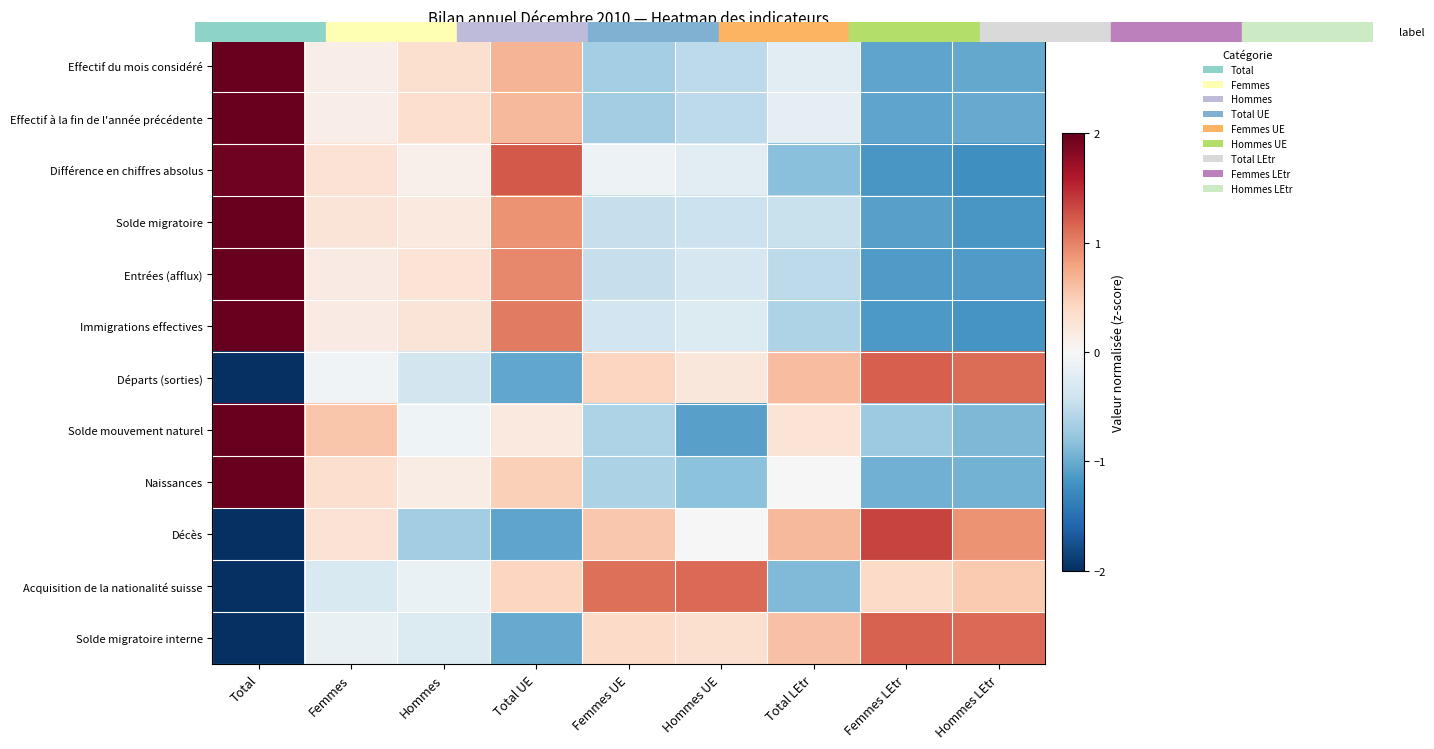

Reading right to left, extract all data points from this chart.

Effectif du mois considéré: Hommes LEtr=-1.0	Femmes LEtr=-1.1	Total LEtr=-0.2	Hommes UE=-0.5	Femmes UE=-0.7	Total UE=0.7	Hommes=0.3	Femmes=0.1	Total=2.3
Effectif à la fin de l'année précédente: Hommes LEtr=-1.0	Femmes LEtr=-1.0	Total LEtr=-0.2	Hommes UE=-0.5	Femmes UE=-0.7	Total UE=0.7	Hommes=0.3	Femmes=0.1	Total=2.3
Différence en chiffres absolus: Hommes LEtr=-1.2	Femmes LEtr=-1.2	Total LEtr=-0.8	Hommes UE=-0.2	Femmes UE=-0.1	Total UE=1.2	Hommes=0.1	Femmes=0.3	Total=1.9
Solde migratoire: Hommes LEtr=-1.2	Femmes LEtr=-1.1	Total LEtr=-0.5	Hommes UE=-0.4	Femmes UE=-0.5	Total UE=0.9	Hommes=0.2	Femmes=0.3	Total=2.2
Entrées (afflux): Hommes LEtr=-1.1	Femmes LEtr=-1.1	Total LEtr=-0.5	Hommes UE=-0.3	Femmes UE=-0.5	Total UE=1.0	Hommes=0.3	Femmes=0.2	Total=2.2
Immigrations effectives: Hommes LEtr=-1.2	Femmes LEtr=-1.1	Total LEtr=-0.6	Hommes UE=-0.3	Femmes UE=-0.4	Total UE=1.0	Hommes=0.3	Femmes=0.2	Total=2.1
Départs (sorties): Hommes LEtr=1.1	Femmes LEtr=1.2	Total LEtr=0.6	Hommes UE=0.2	Femmes UE=0.4	Total UE=-1.0	Hommes=-0.4	Femmes=-0.1	Total=-2.1
Solde mouvement naturel: Hommes LEtr=-0.9	Femmes LEtr=-0.7	Total LEtr=0.3	Hommes UE=-1.1	Femmes UE=-0.6	Total UE=0.2	Hommes=-0.1	Femmes=0.6	Total=2.4
Naissances: Hommes LEtr=-0.9	Femmes LEtr=-1.0	Total LEtr=0.0	Hommes UE=-0.8	Femmes UE=-0.6	Total UE=0.5	Hommes=0.1	Femmes=0.3	Total=2.4
Décès: Hommes LEtr=0.9	Femmes LEtr=1.3	Total LEtr=0.7	Hommes UE=0.0	Femmes UE=0.5	Total UE=-1.1	Hommes=-0.7	Femmes=0.3	Total=-2.0
Acquisition de la nationalité suisse: Hommes LEtr=0.5	Femmes LEtr=0.4	Total LEtr=-0.9	Hommes UE=1.1	Femmes UE=1.1	Total UE=0.4	Hommes=-0.1	Femmes=-0.3	Total=-2.2
Solde migratoire interne: Hommes LEtr=1.1	Femmes LEtr=1.2	Total LEtr=0.6	Hommes UE=0.3	Femmes UE=0.4	Total UE=-1.0	Hommes=-0.3	Femmes=-0.2	Total=-2.1